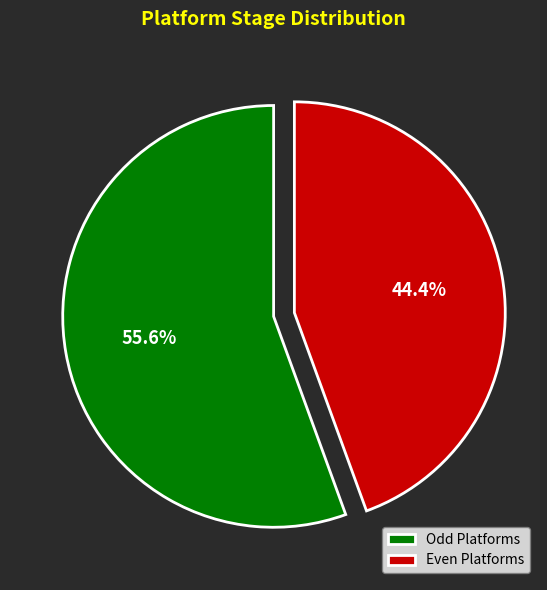

Do Even Platforms and Odd Platforms together represent more than half of the pie?

Yes